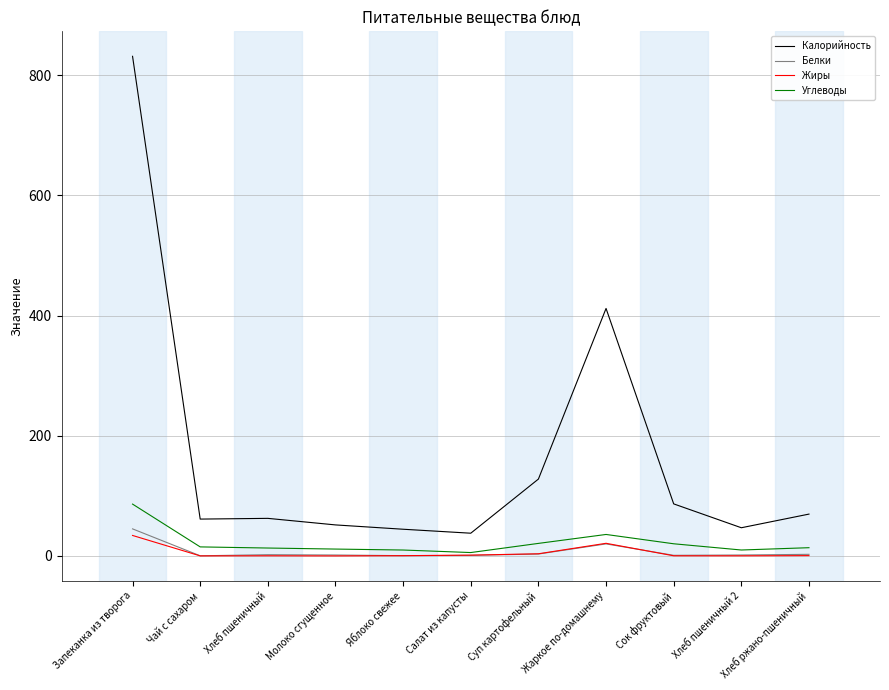

True or false: Жиры and Калорийность intersect in this chart.

False